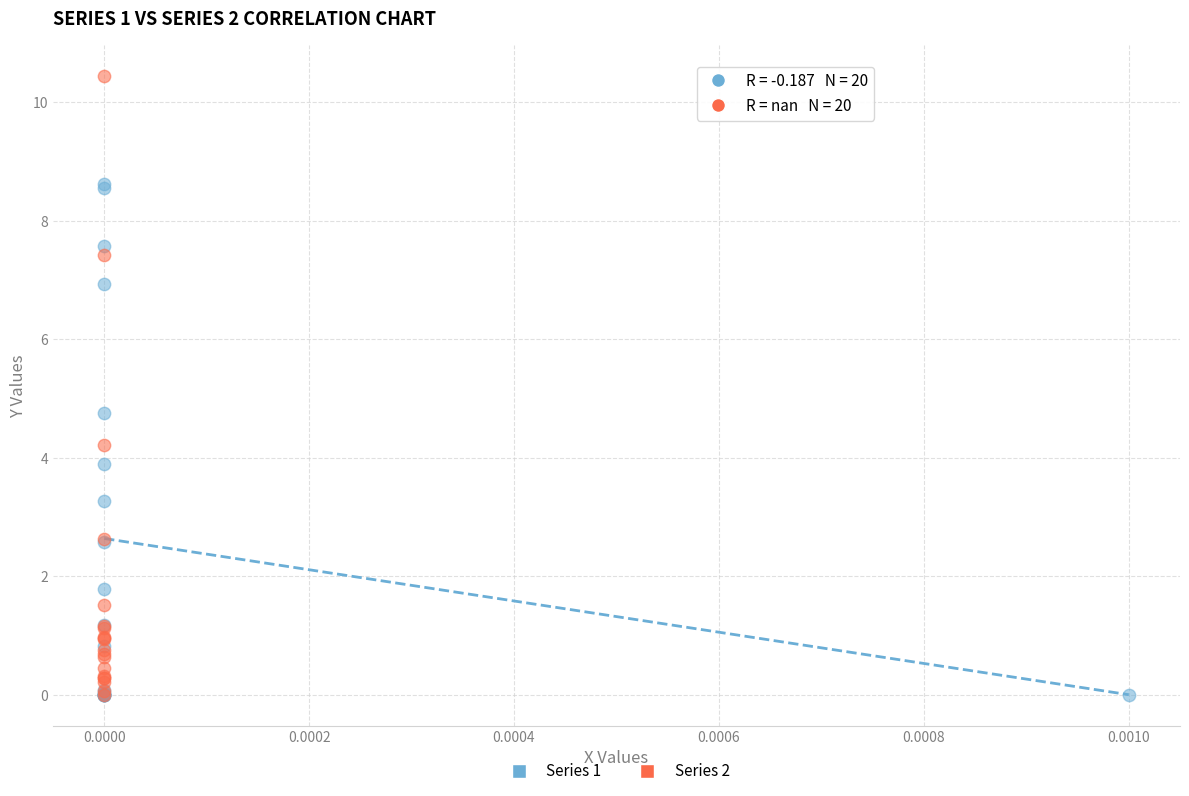

Which series has the widest spread of Y values?

Series 2